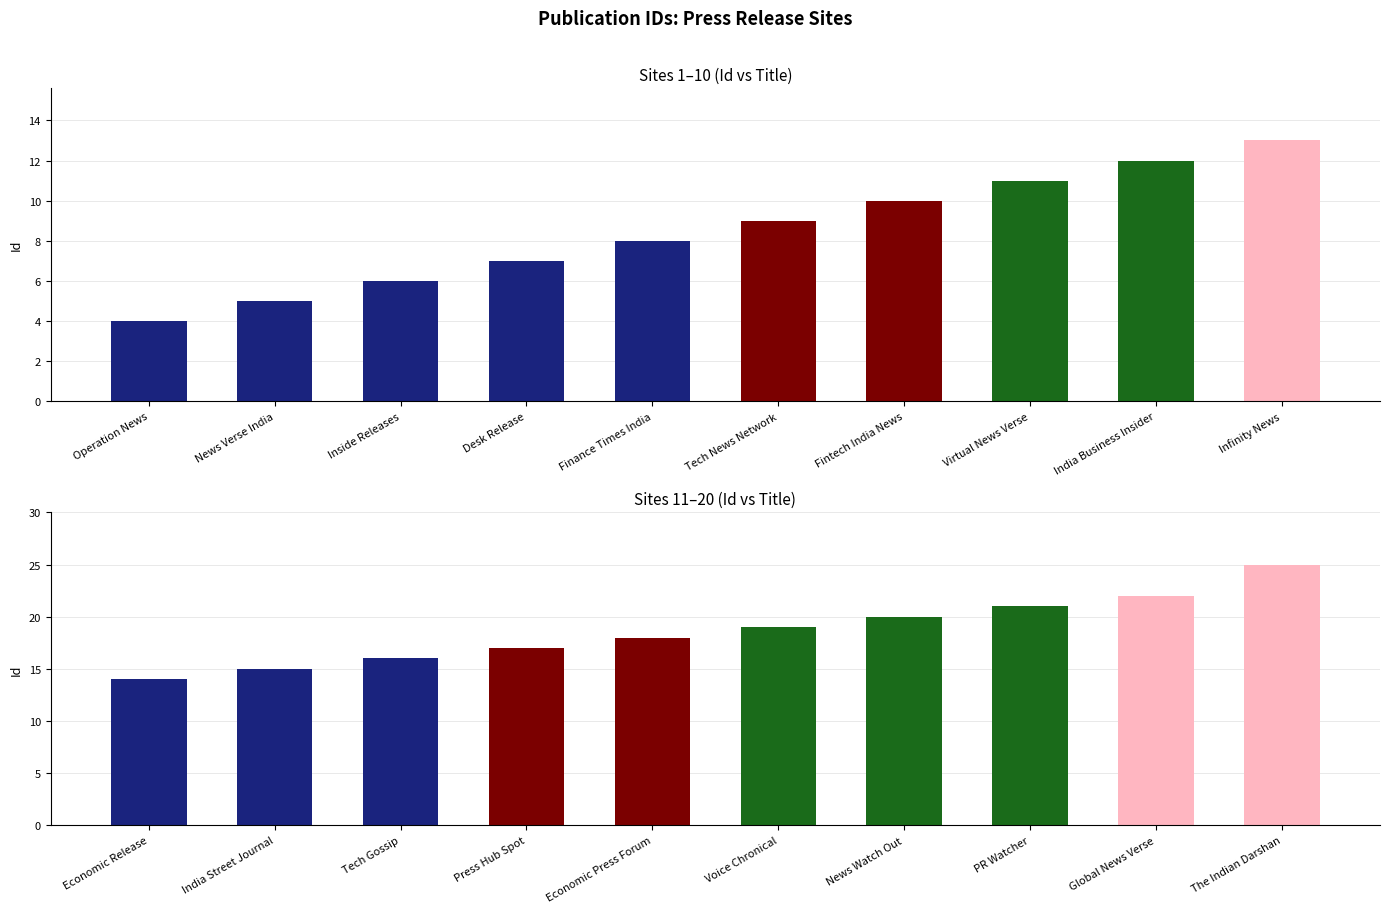

Which has a higher value, Economic Release or Economic Press Forum?

Economic Press Forum